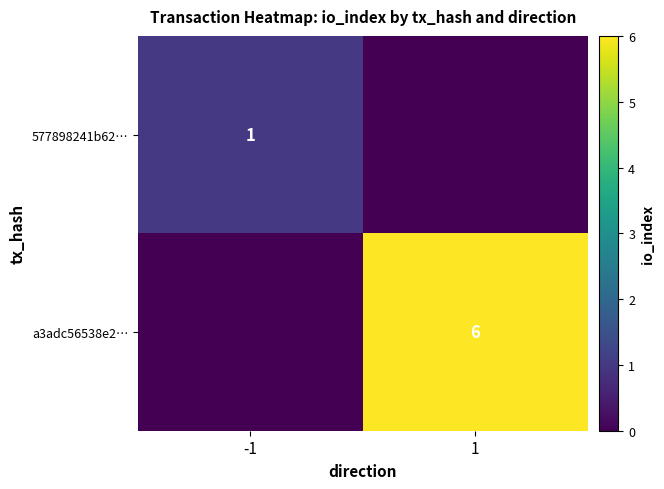

At which category does the chart reach its peak across all series?

1